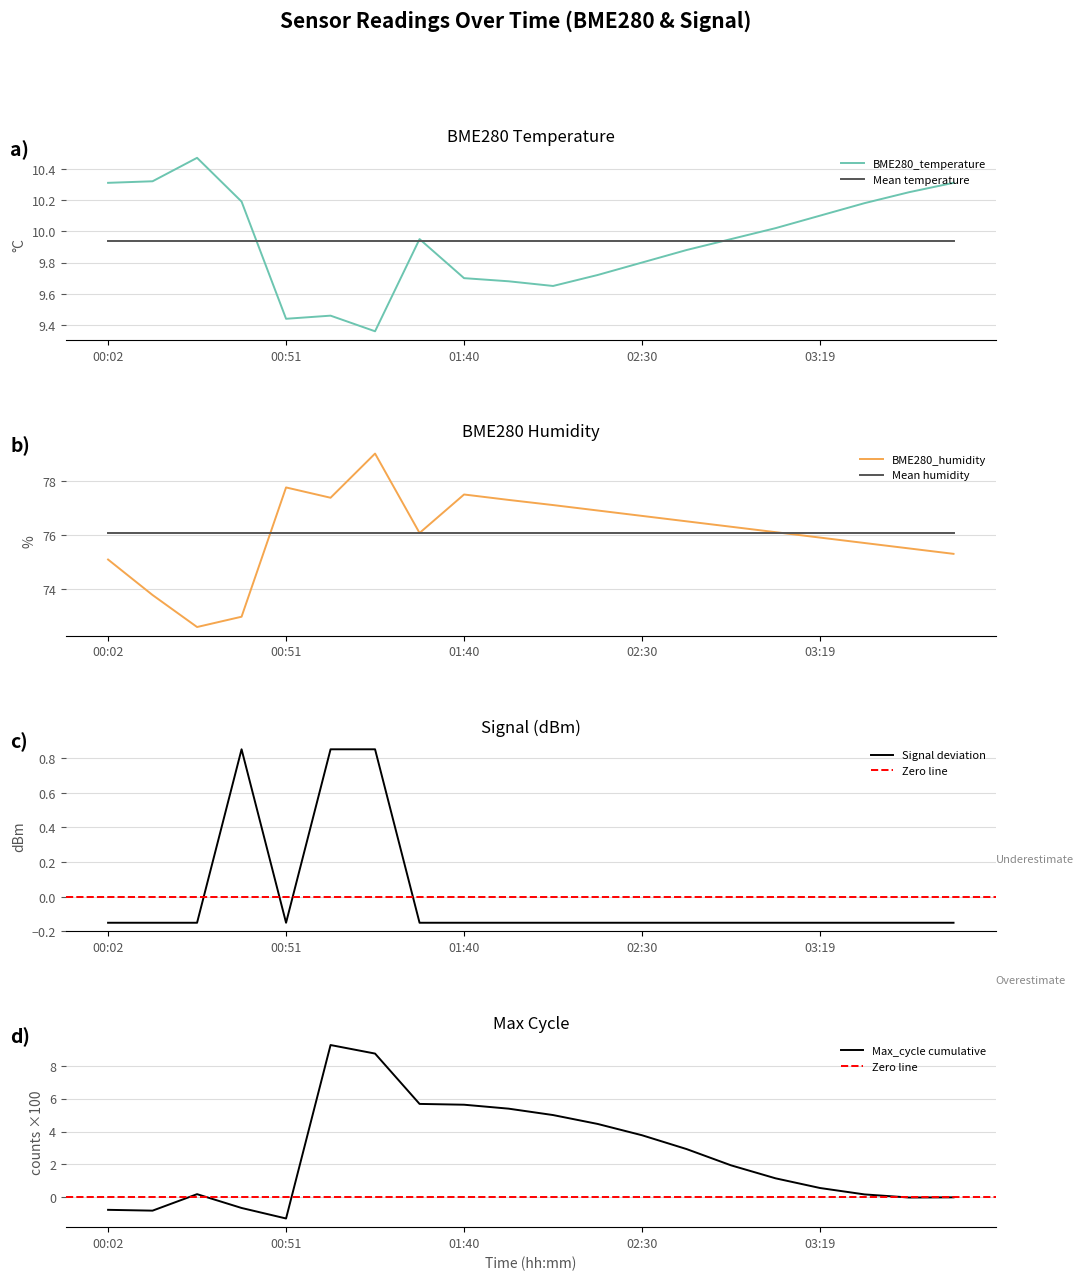

True or false: Signal has a value of -0.0 at 00:02.

False